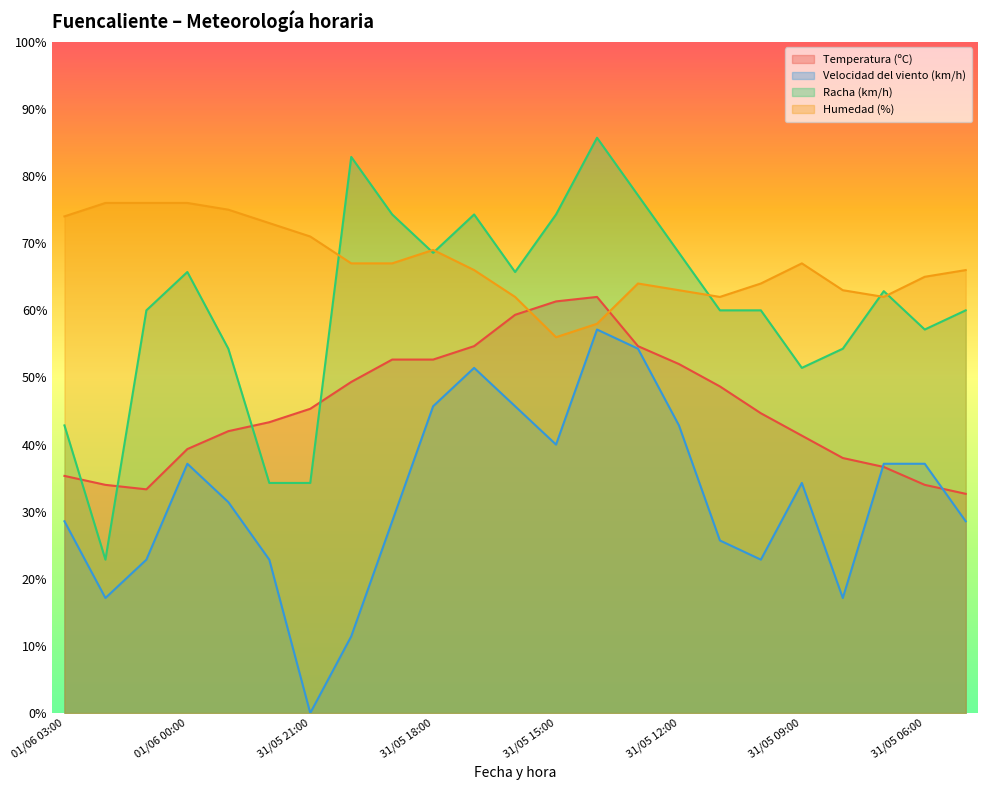

Reading left to right, transcribe all the data shown in this chart.

Temperatura (ºC): 35.3	34.0	33.3	39.3	42.0	43.3	45.3	49.3	52.7	52.7	54.7	59.3	61.3	62.0	54.7	52.0	48.7	44.7	41.3	38.0	36.7	34.0	32.7
Velocidad del viento (km/h): 28.6	17.1	22.9	37.1	31.4	22.9	0.0	11.4	28.6	45.7	51.4	45.7	40.0	57.1	54.3	42.9	25.7	22.9	34.3	17.1	37.1	37.1	28.6
Racha (km/h): 42.9	22.9	60.0	65.7	54.3	34.3	34.3	82.9	74.3	68.6	74.3	65.7	74.3	85.7	77.1	68.6	60.0	60.0	51.4	54.3	62.9	57.1	60.0
Humedad (%): 74.0	76.0	76.0	76.0	75.0	73.0	71.0	67.0	67.0	69.0	66.0	62.0	56.0	58.0	64.0	63.0	62.0	64.0	67.0	63.0	62.0	65.0	66.0